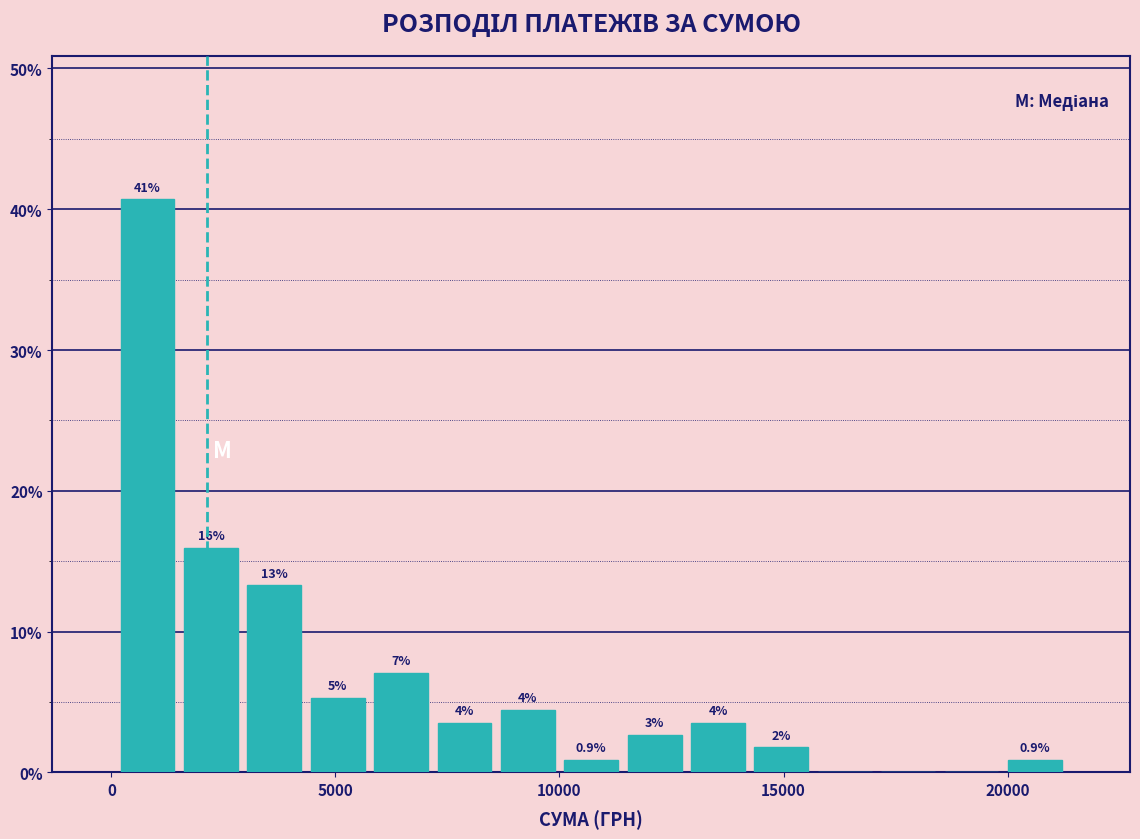

Around what value on the x-axis is the tallest bar? Give the approximate position of its centre, as read against the axis.

1000